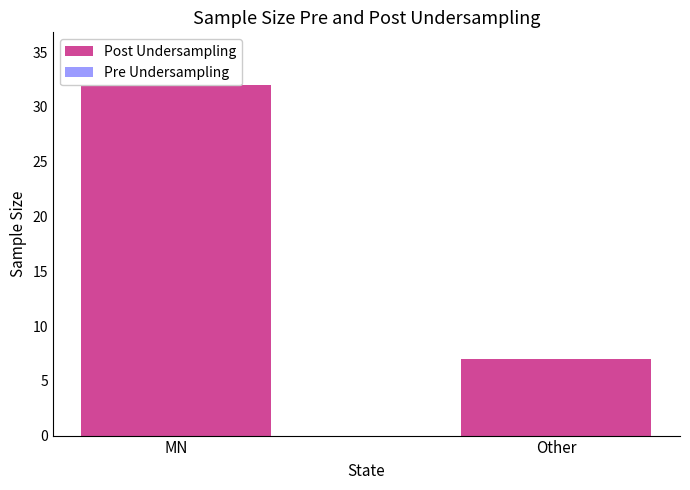

Count the number of categories in the chart.

2